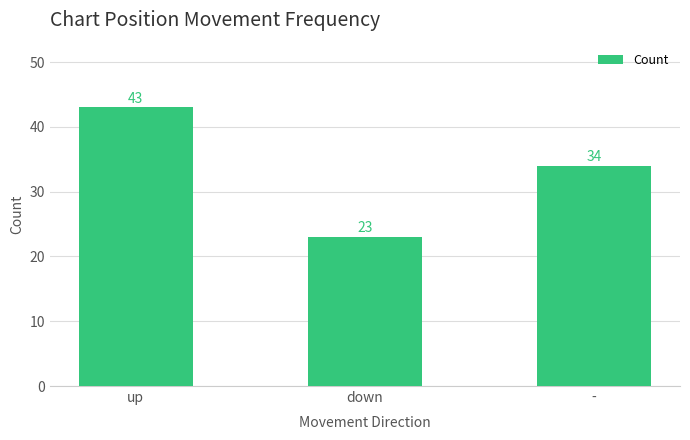

What is the difference between the second highest and minimum values?

11